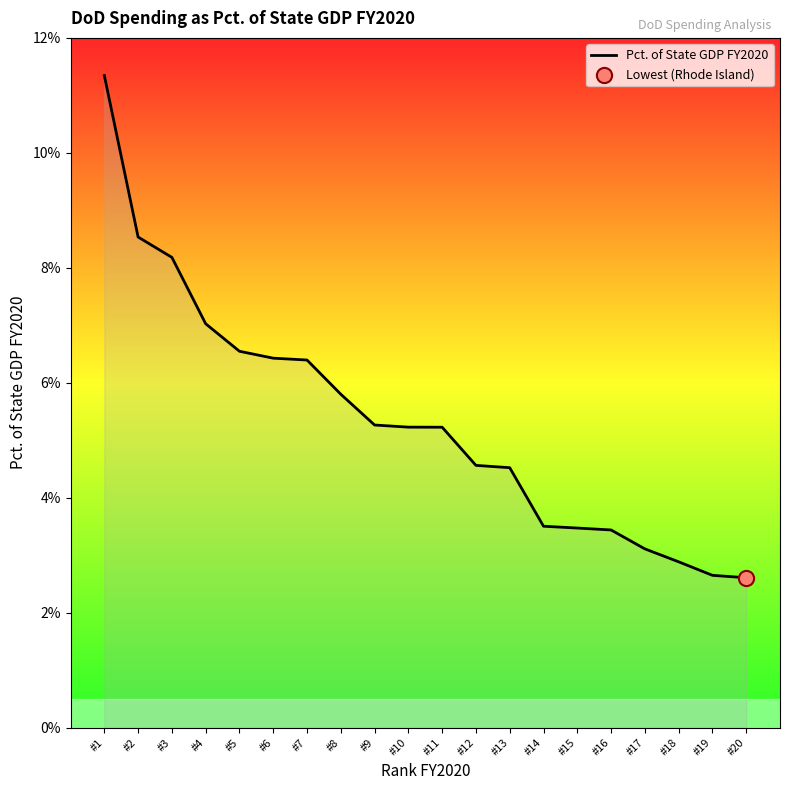

Which has a higher value, #11 or #7?

#7